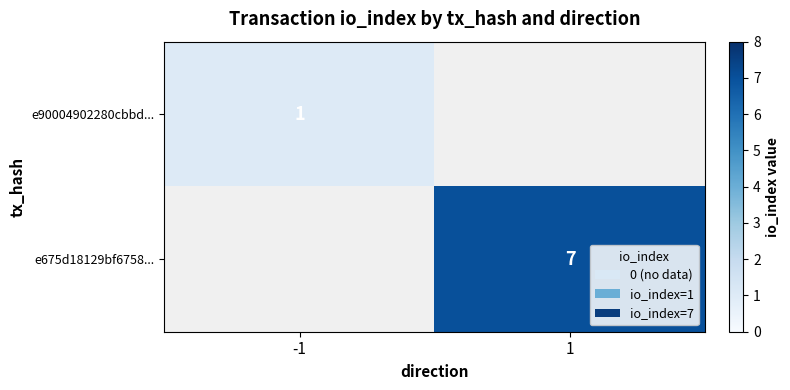

The e675d18129bf6758... series shows 1 at 1. True or false?

False